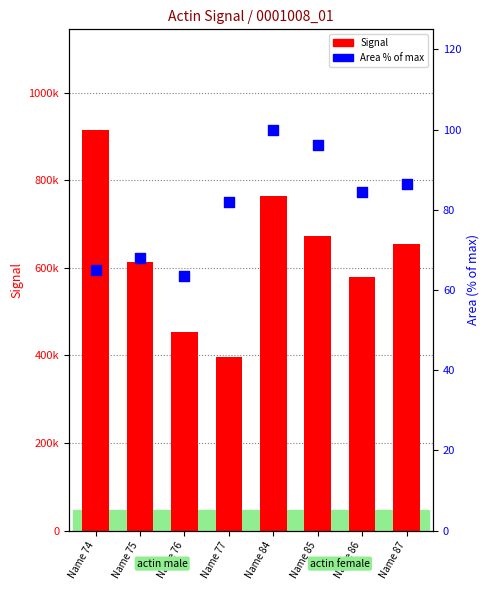

Which series reaches the maximum Y coordinate?

Signal